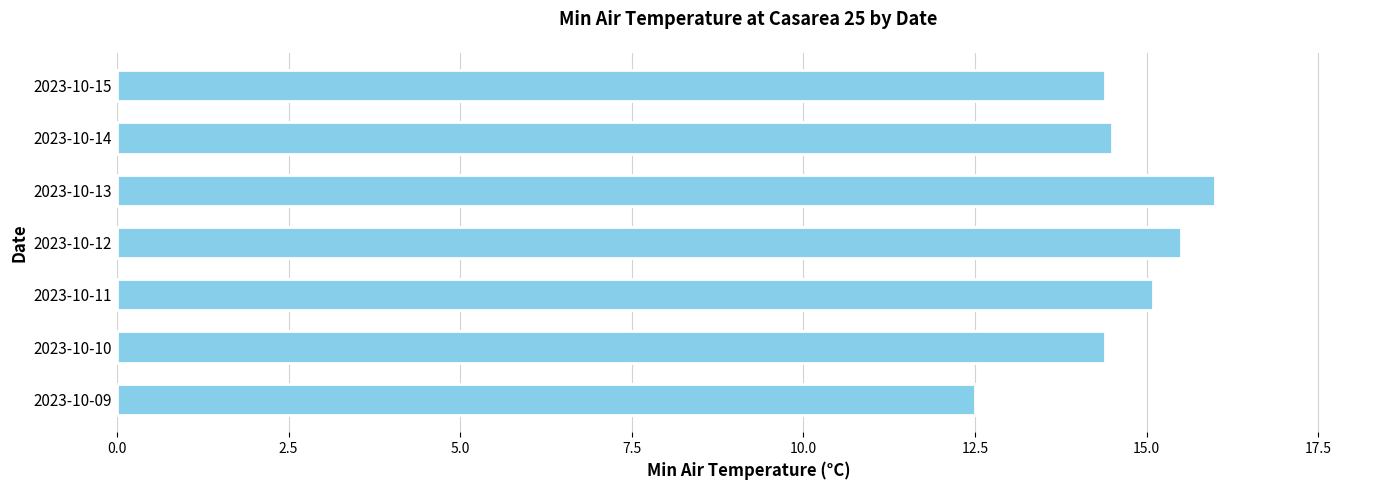

Reading bottom to top, what are all the values shown in this chart?

2023-10-09=12.5	2023-10-10=14.4	2023-10-11=15.1	2023-10-12=15.5	2023-10-13=16.0	2023-10-14=14.5	2023-10-15=14.4